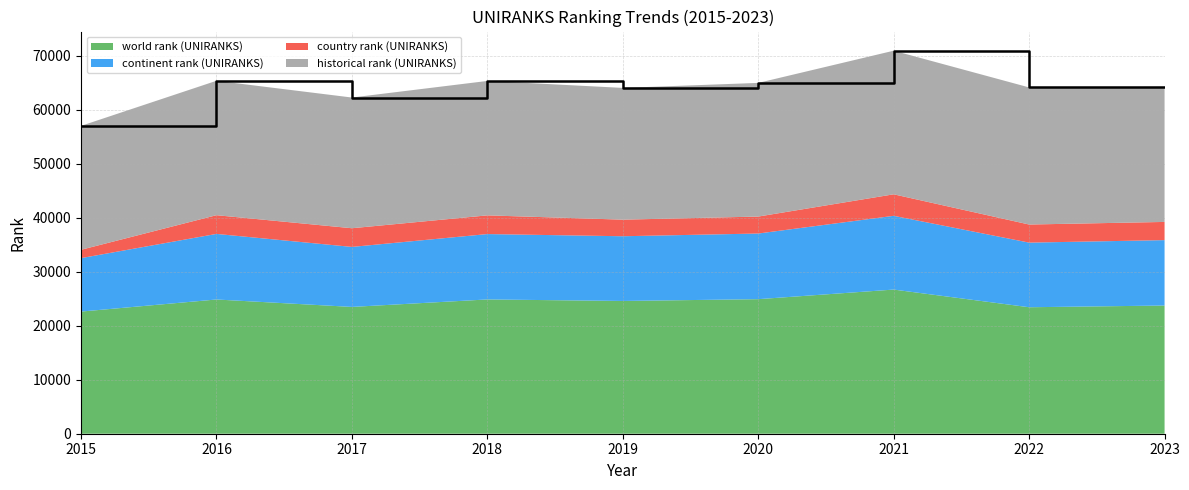

At which category is the sum across all series the highest?

2021